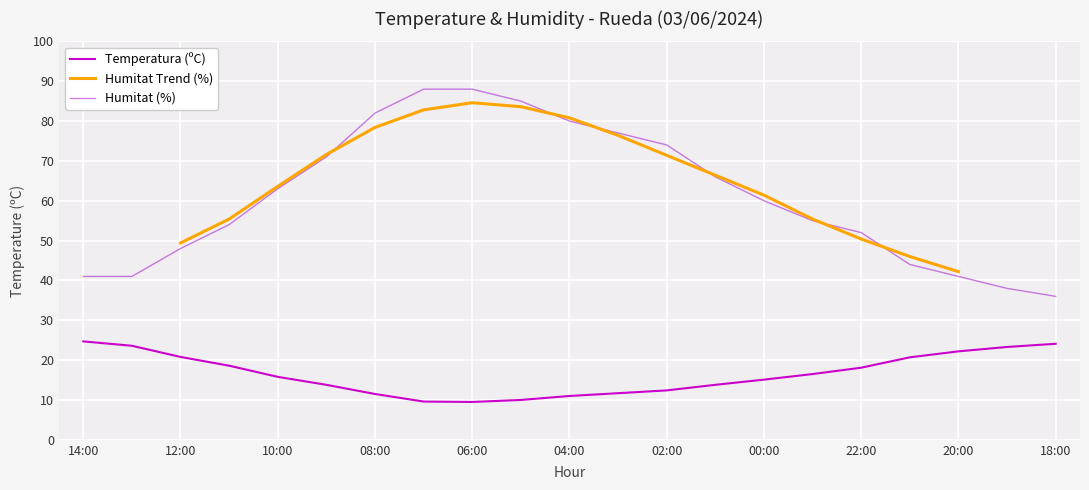

True or false: Temperatura (ºC) and Humitat (%) intersect in this chart.

False